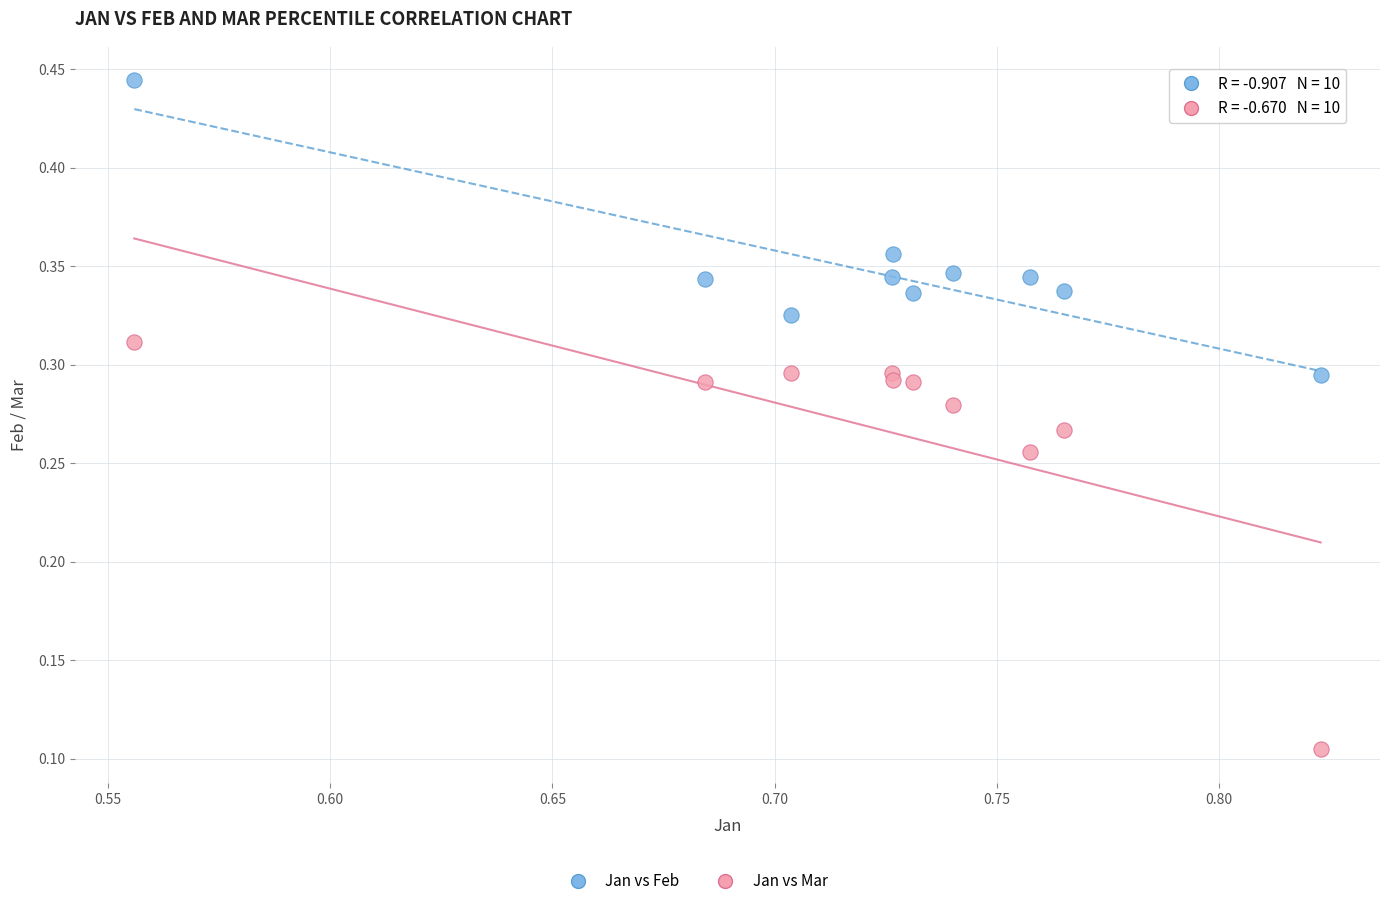

Which series has the widest spread of Y values?

Jan vs Mar